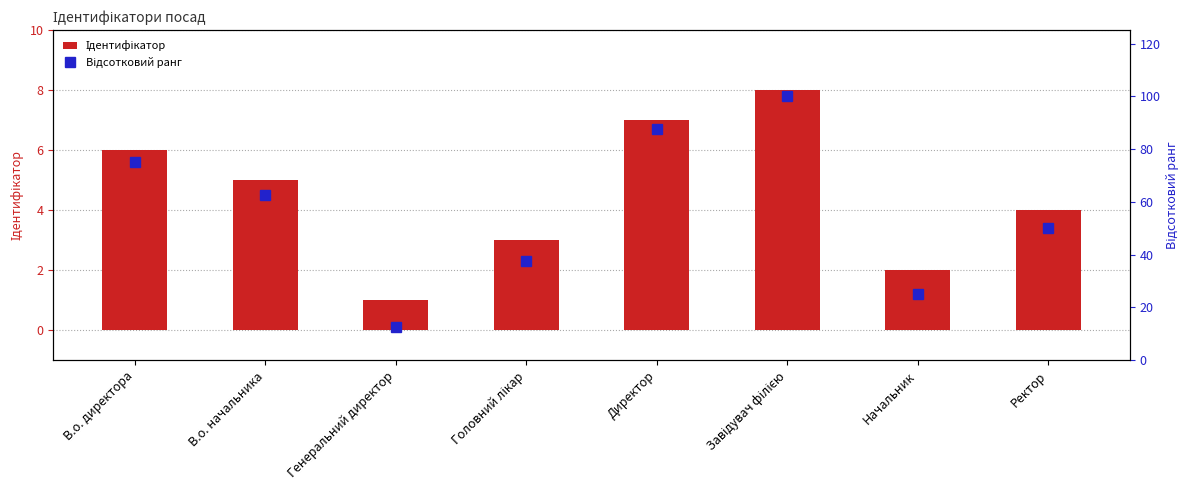

Rank the categories by Відсотковий ранг value from highest to lowest.

Завідувач філією, Директор, В.о. директора, В.о. начальника, Ректор, Головний лікар, Начальник, Генеральний директор